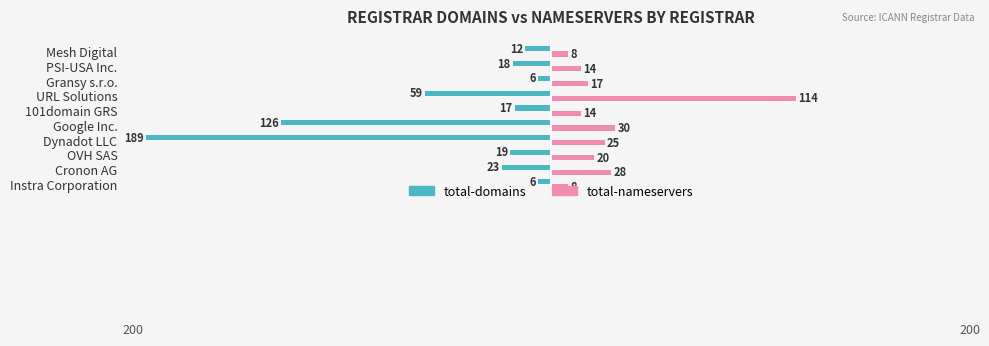

What is the difference between the maximum and second lowest values in the total-domains series?

120